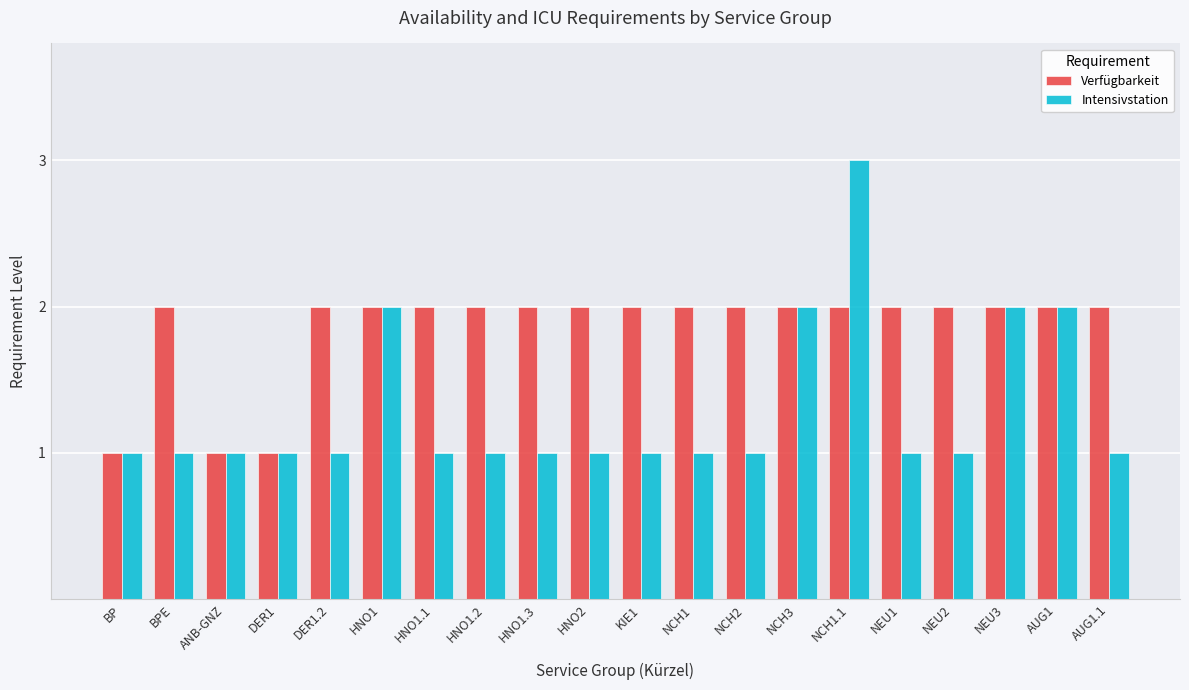

What are all the series names shown in the legend?

Verfügbarkeit, Intensivstation